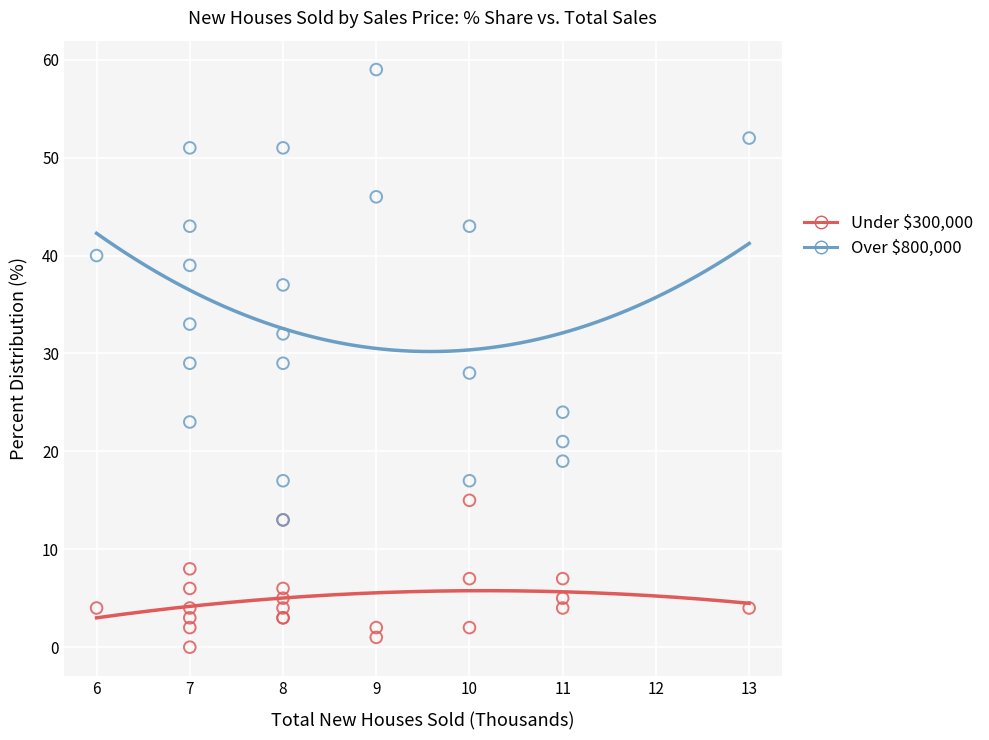

Which series has the widest spread of Y values?

Over $800,000